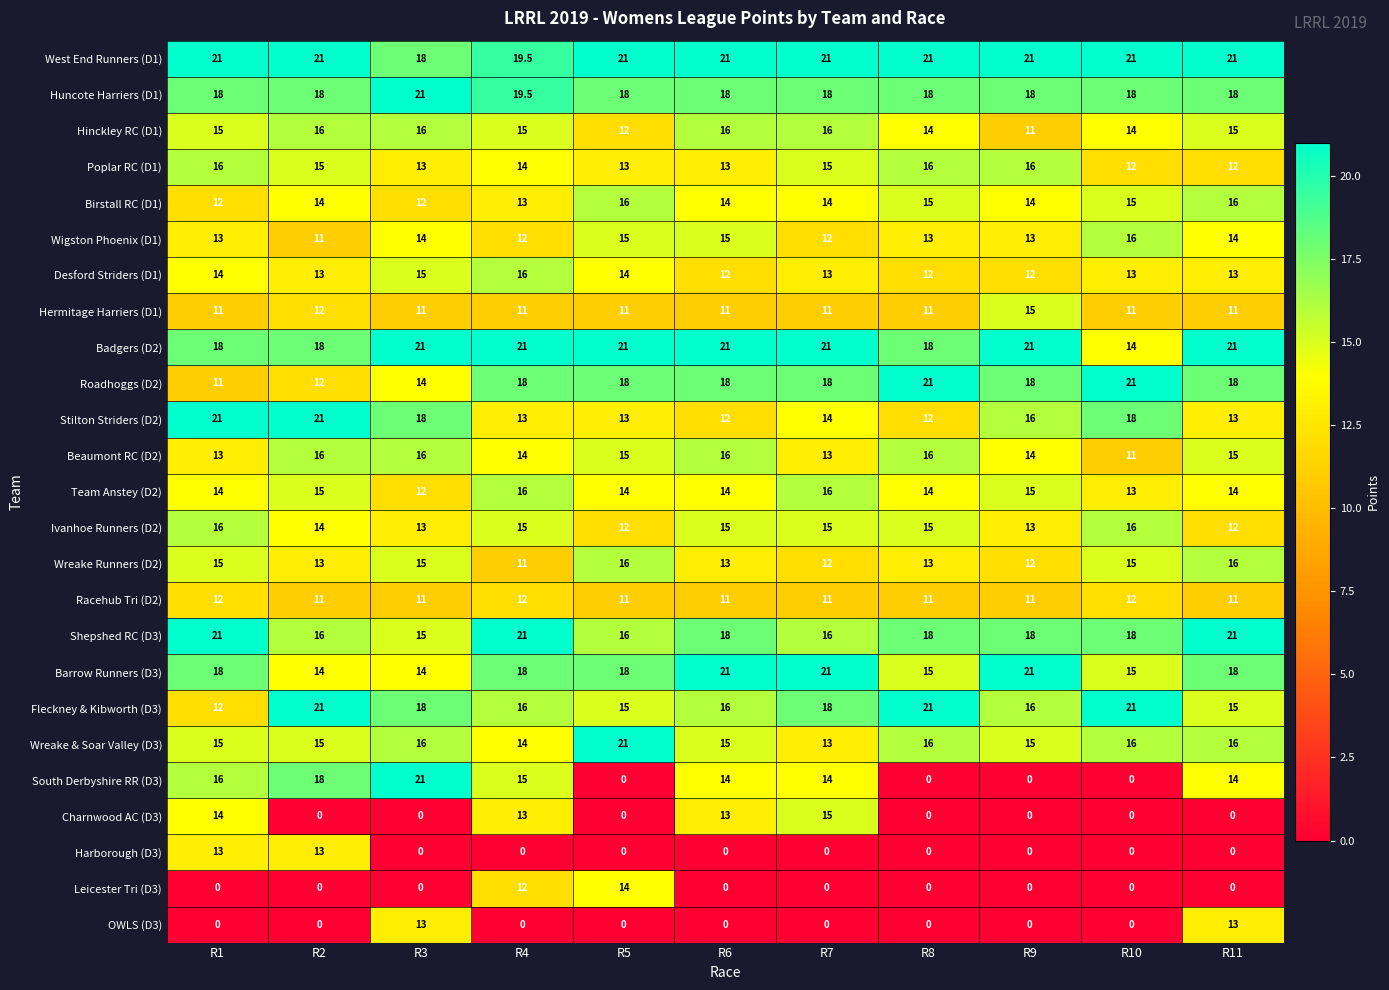

What is the difference between the maximum and minimum values in the Harborough (D3) series?

13.0